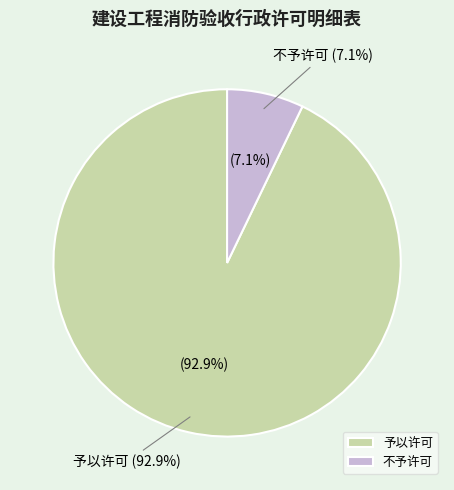

Between 不予许可 and 予以许可, which is larger?

予以许可